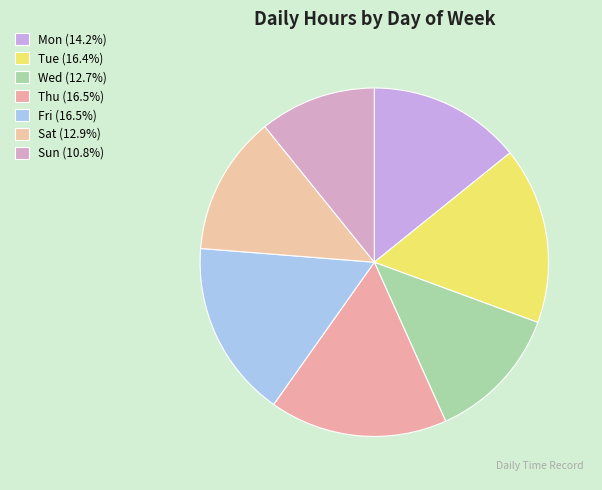

Do Wed and Sun together represent more than half of the pie?

No